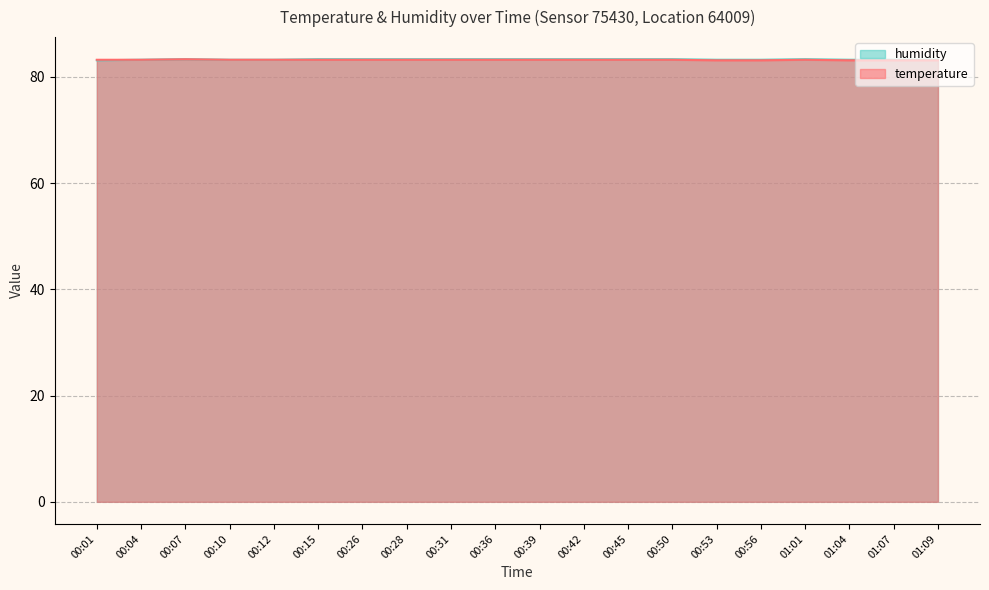

The humidity series shows 83.3 at 00:31. True or false?

True